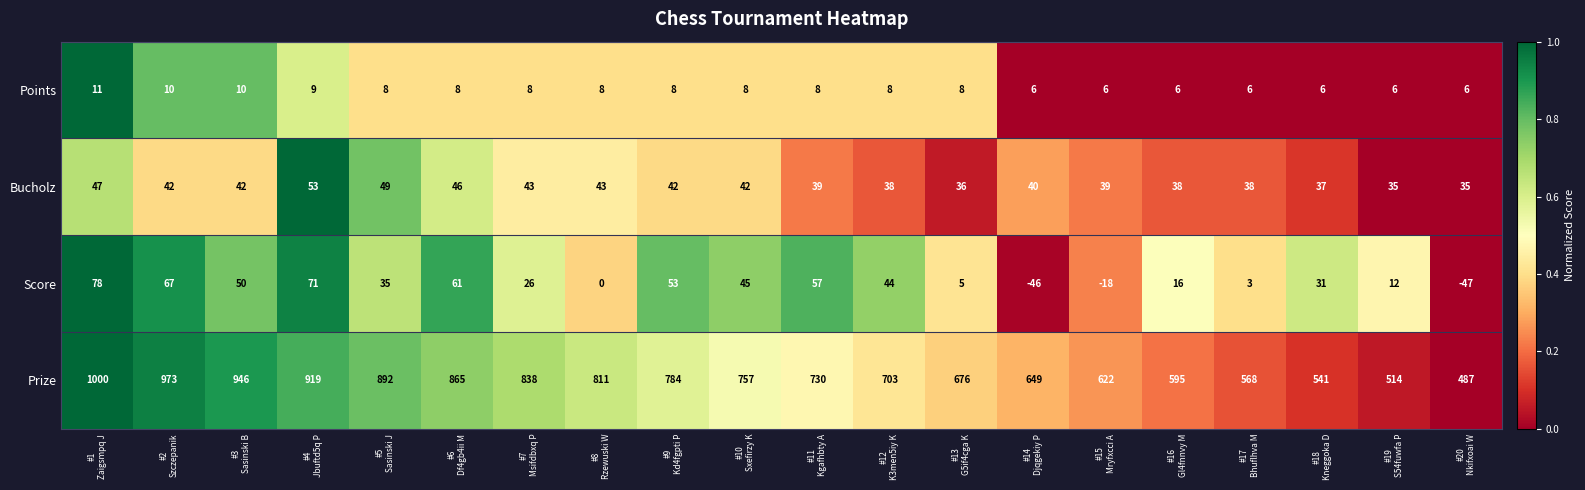

Which series has the largest total across all categories?

Prize